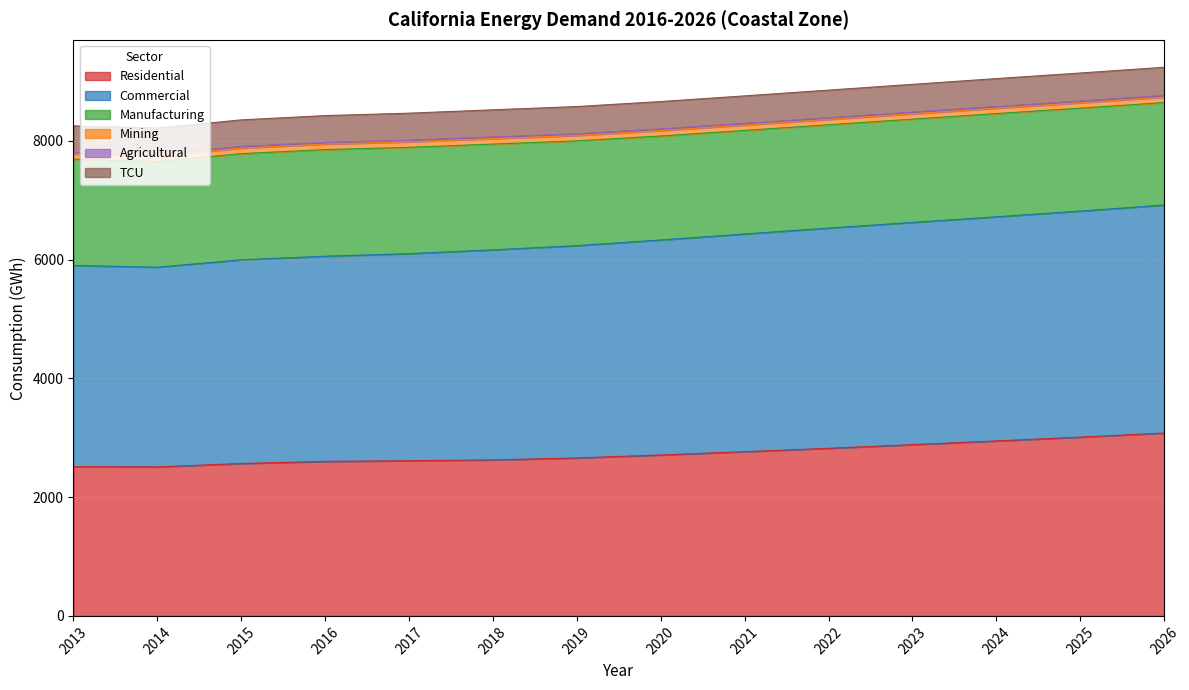

Does the chart display data point markers on the line(s)?

No